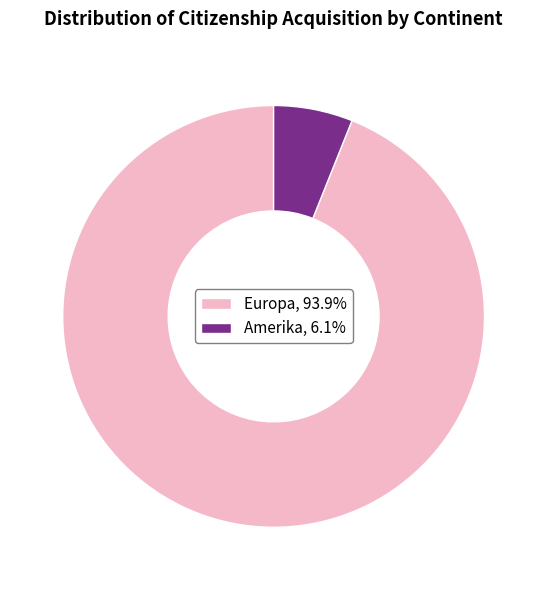

Approximately how many times larger is the value at Europa, 93.9% compared to Amerika, 6.1%?

15.5